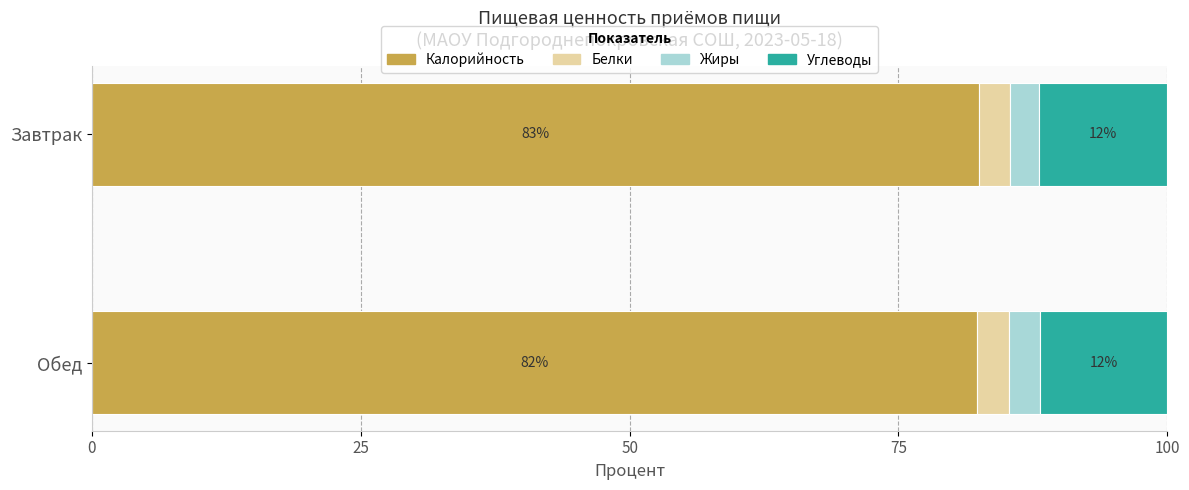

What are all the series names shown in the legend?

Калорийность, Белки, Жиры, Углеводы